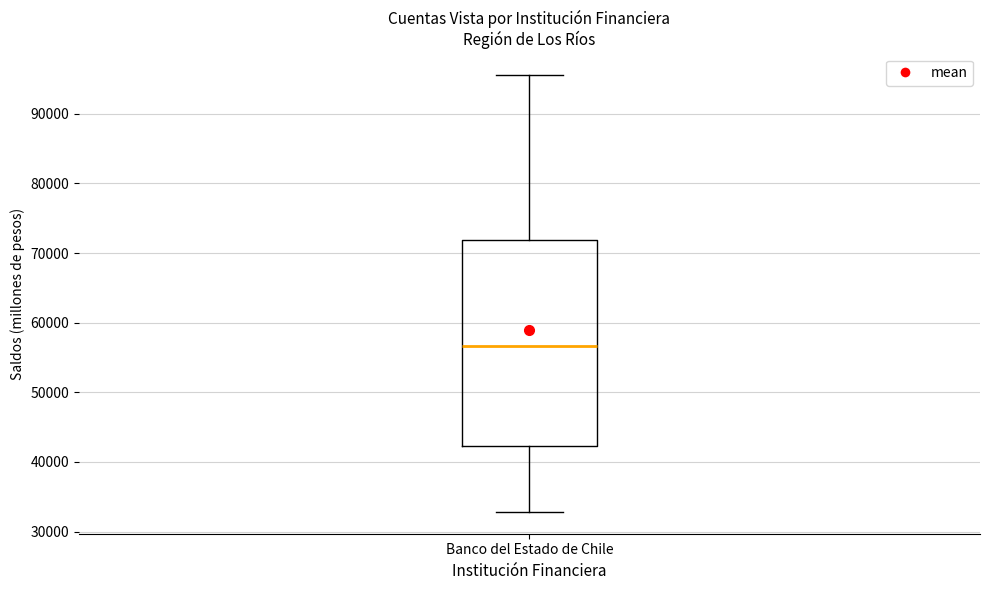

Read this box plot against the y-axis: the position of the median line, the range covered by the box, and the ends of both whiskers. The values are not printed on the chart, so give them approximately, as read against the axis.

median 57000, box 42000 to 72000, whiskers 33000 to 96000